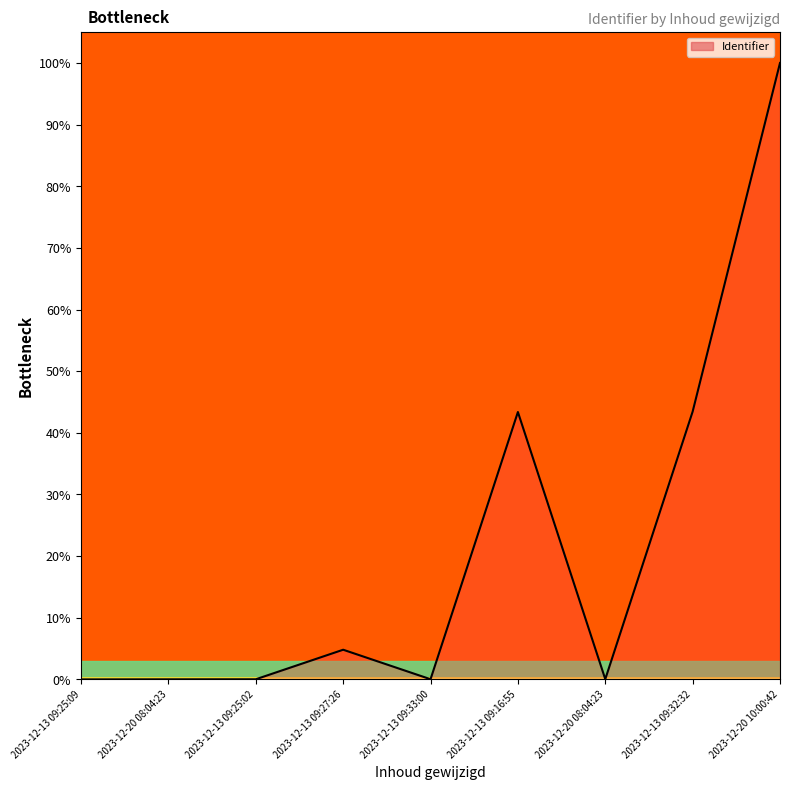

Reading left to right, extract all data points from this chart.

2023-12-13 09:25:09=0.0	2023-12-20 08:04:23=0.0	2023-12-13 09:25:02=0.0	2023-12-13 09:27:26=0.0	2023-12-13 09:33:00=0.0	2023-12-13 09:16:55=0.4	2023-12-20 08:04:23=0.0	2023-12-13 09:32:32=0.4	2023-12-20 10:00:42=1.0